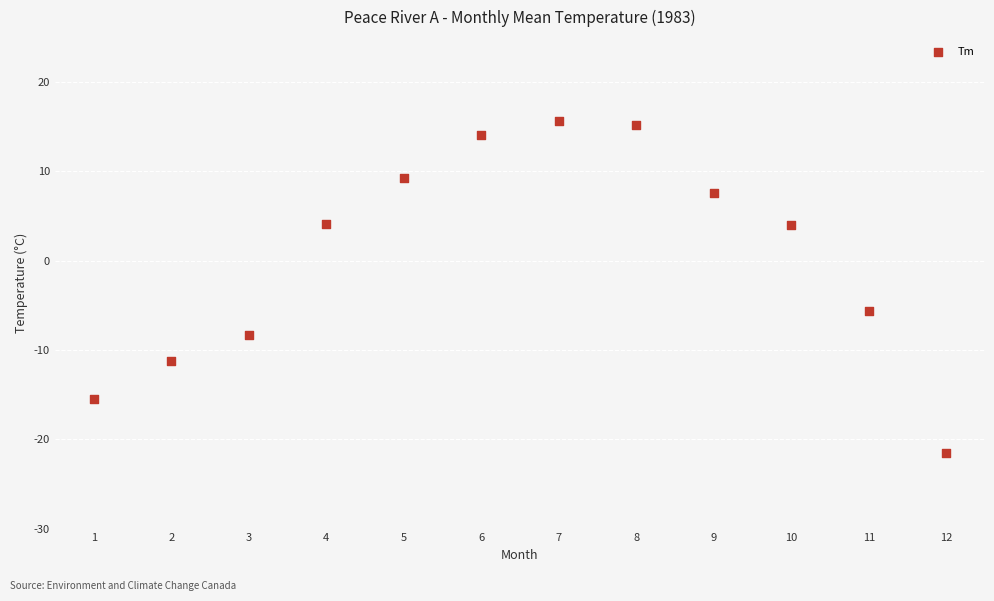

What Y value in the scatter plot is closest to -2?

-5.6